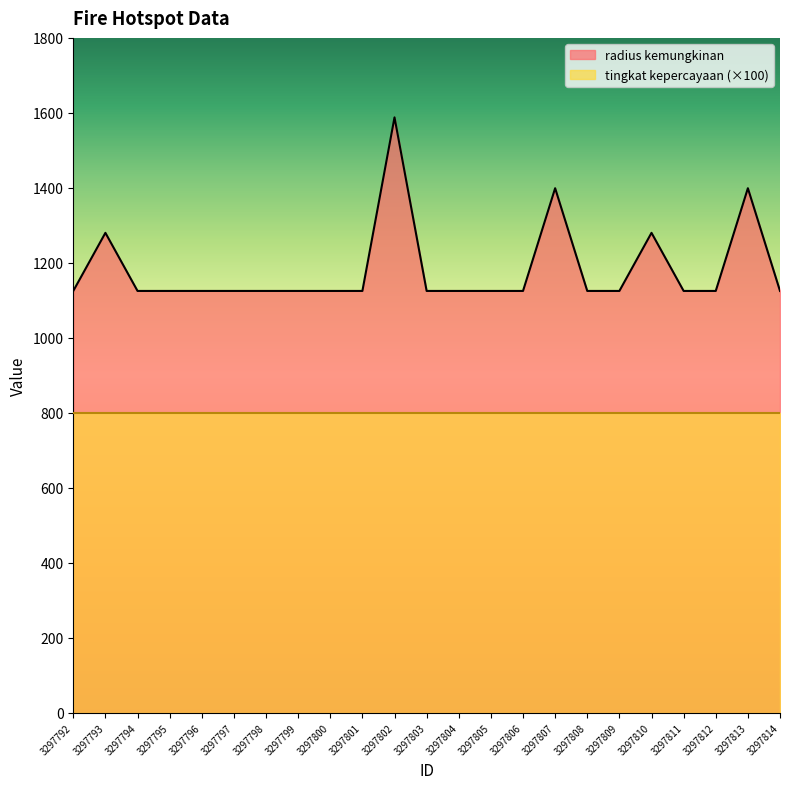

How many values exceed 1125?

5